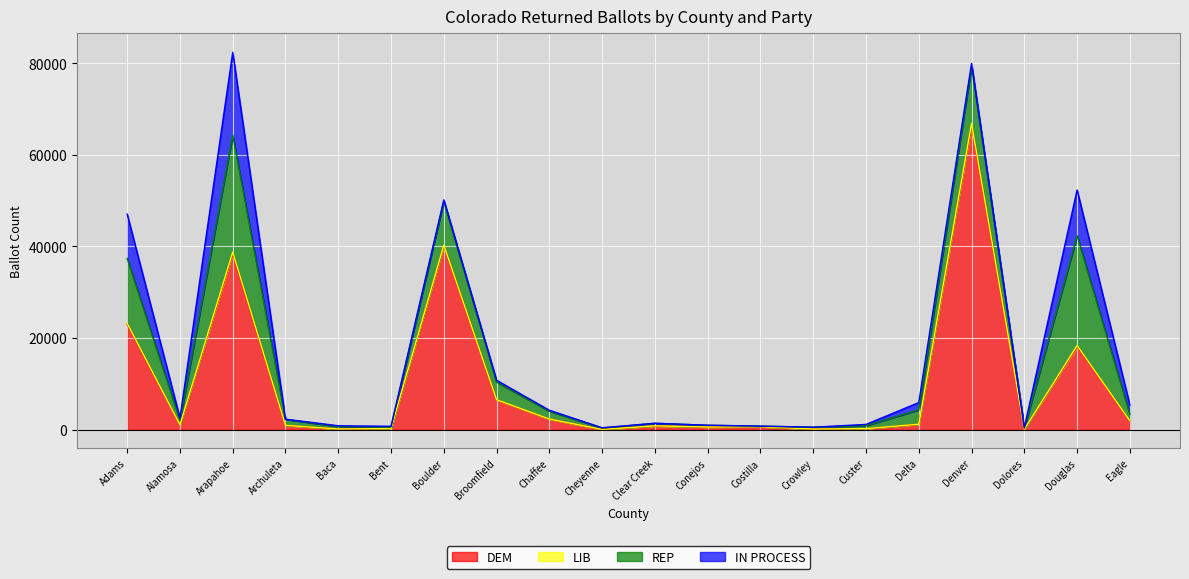

True or false: LIB and DEM cross at least once.

False